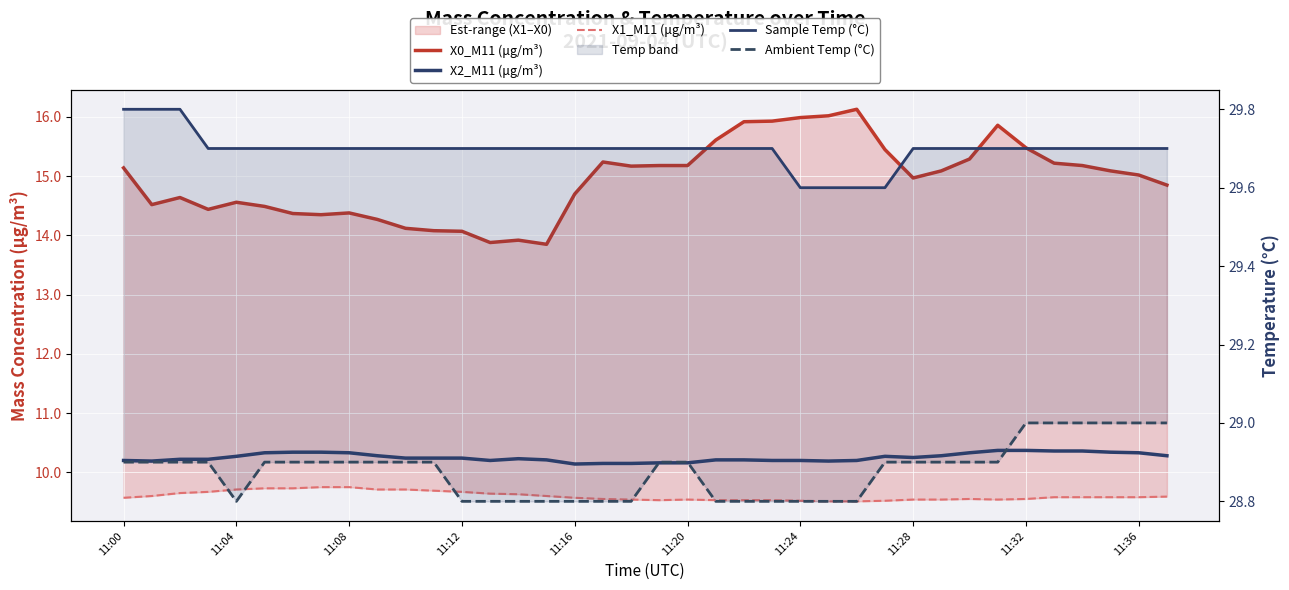

How many data points does each series have?

38